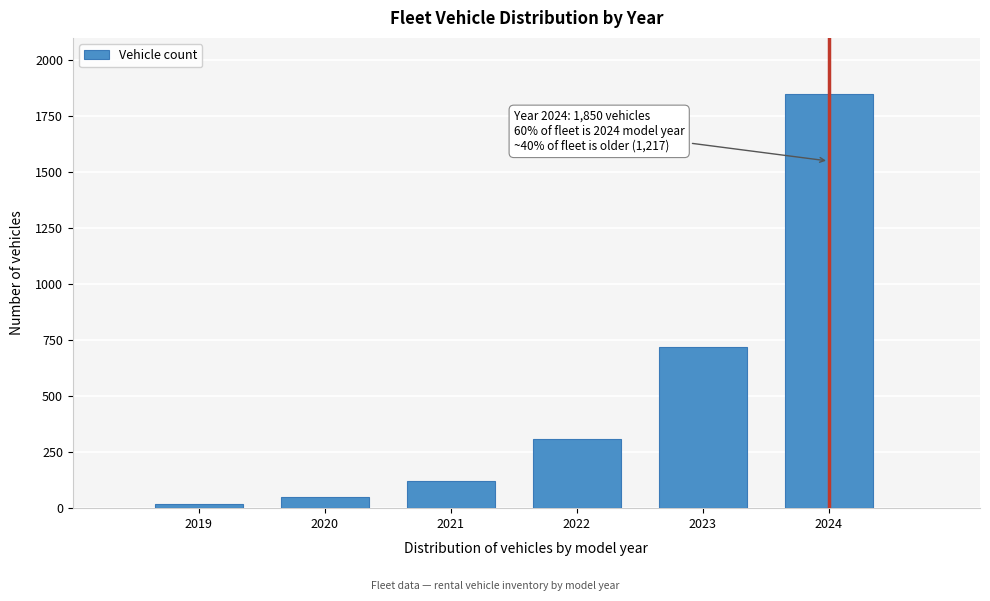

Reading left to right, list all the values displayed in this chart.

2019=17	2020=50	2021=120	2022=310	2023=720	2024=1850